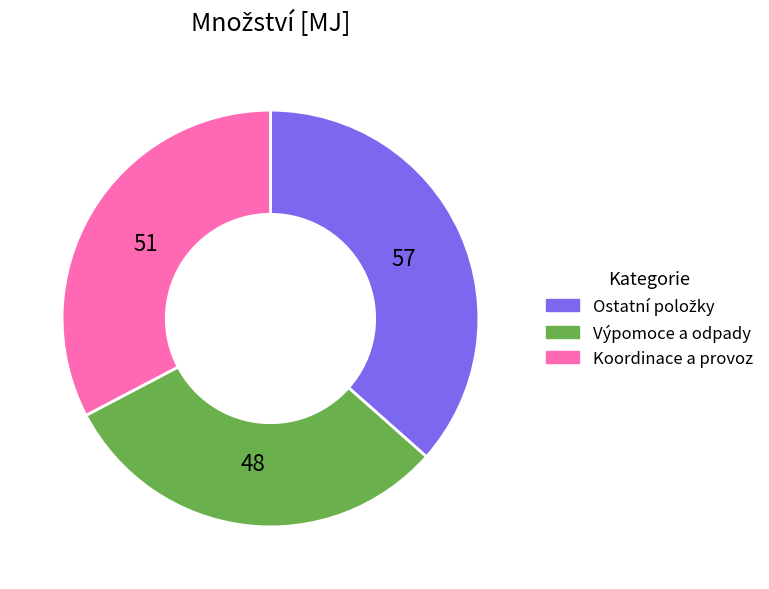

Is there any slice that represents more than half of the pie?

No